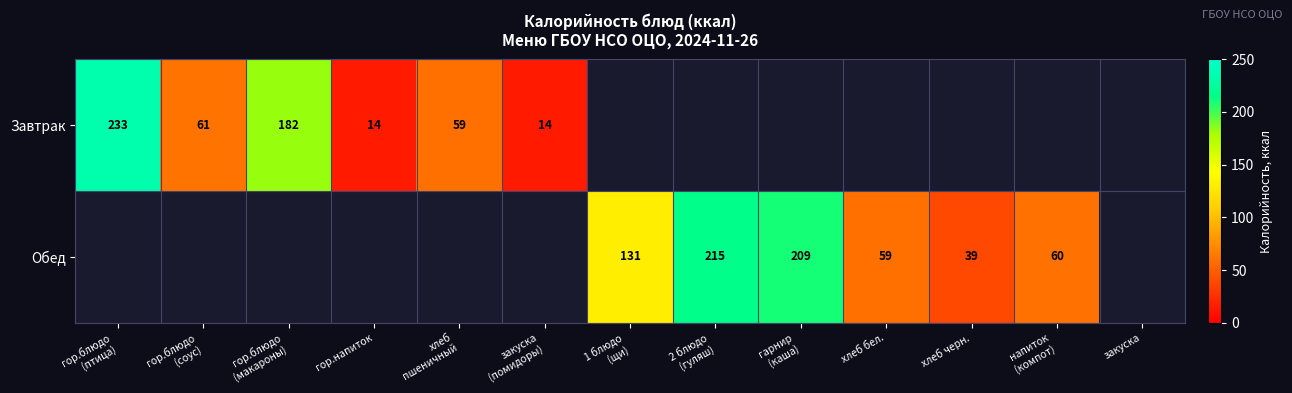

The value of Обед at хлеб бел. is 86. True or false?

False